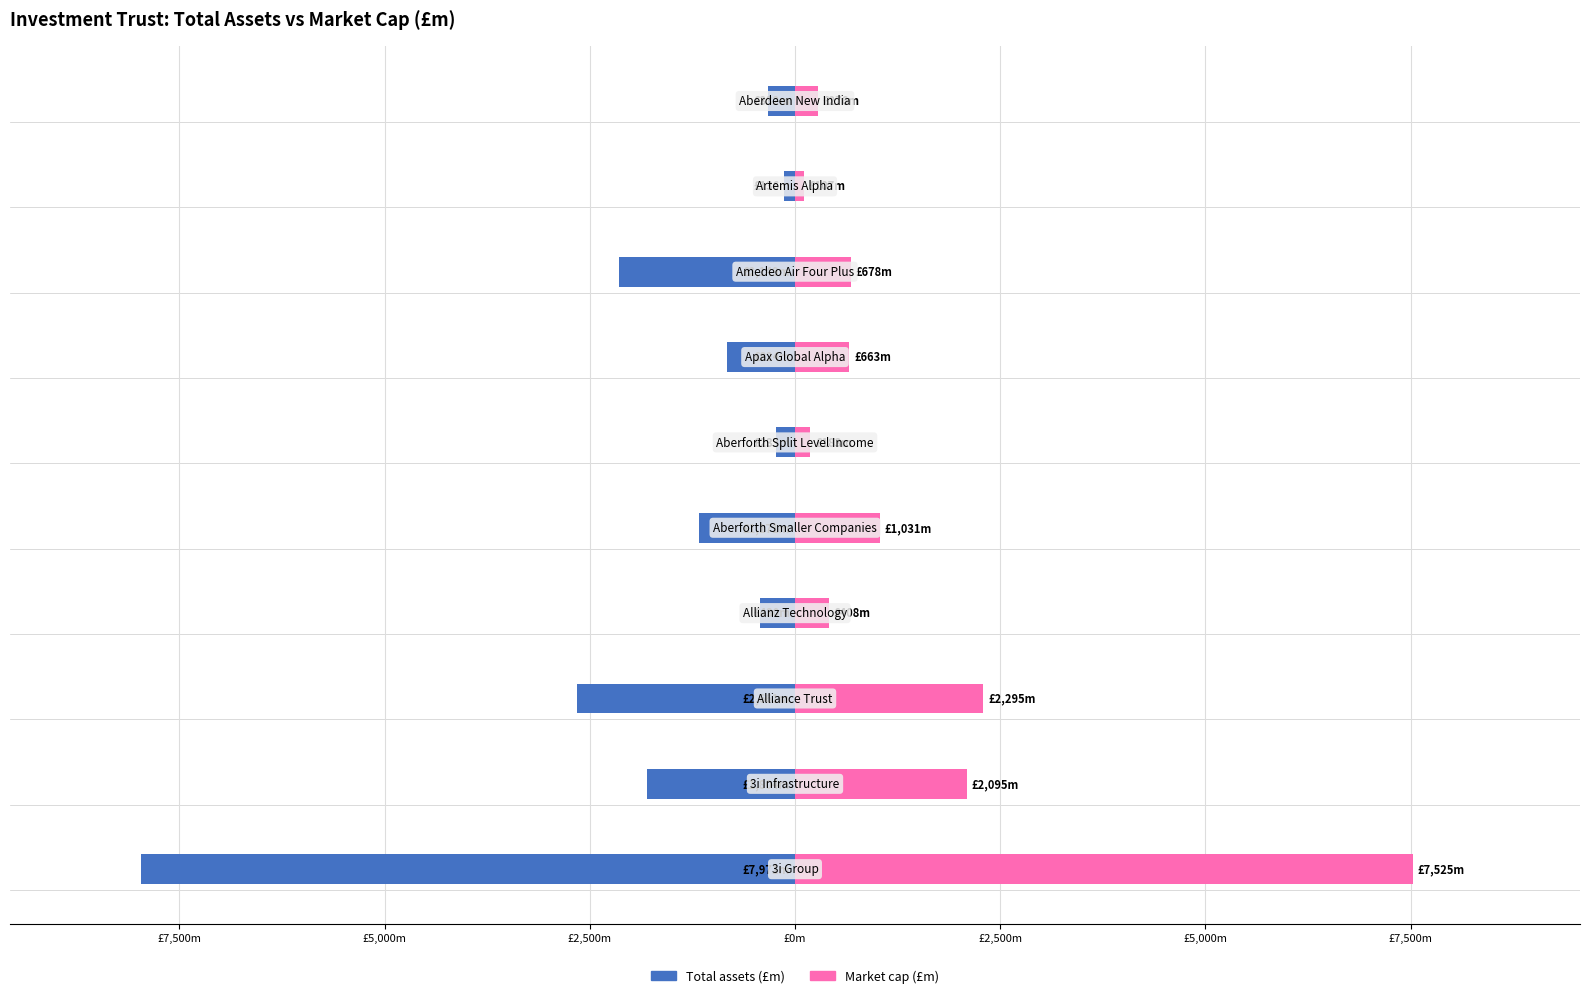

What is the difference between the highest and lowest values at 9?

607.6